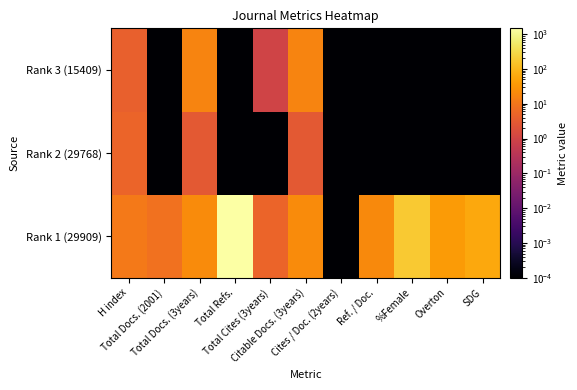

Which has a higher value, Overton or SDG?

SDG